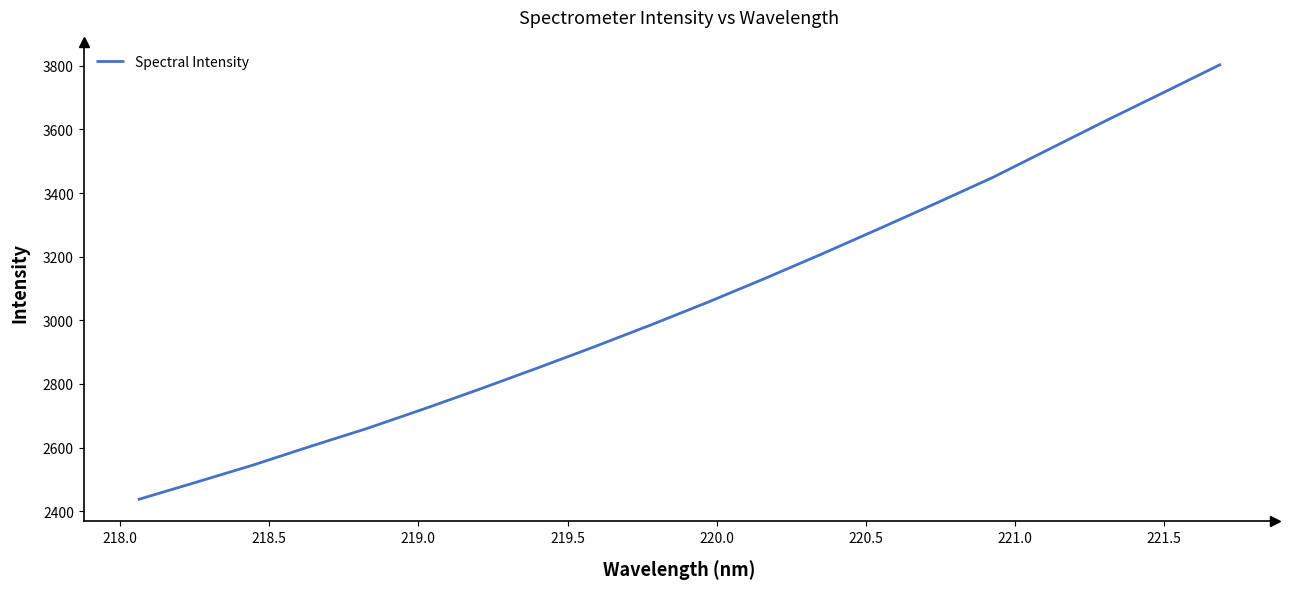

What is the difference between the maximum and minimum values?

1368.8